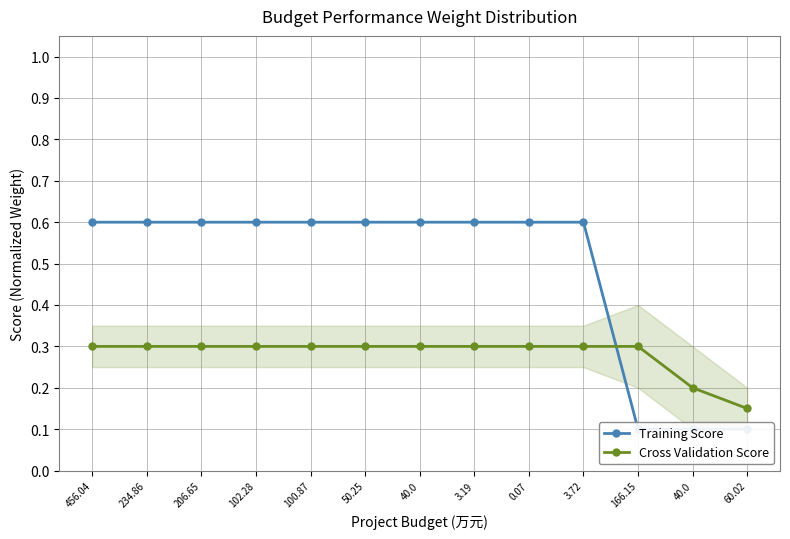

At which label does Cross Validation Score reach its peak?

456.04